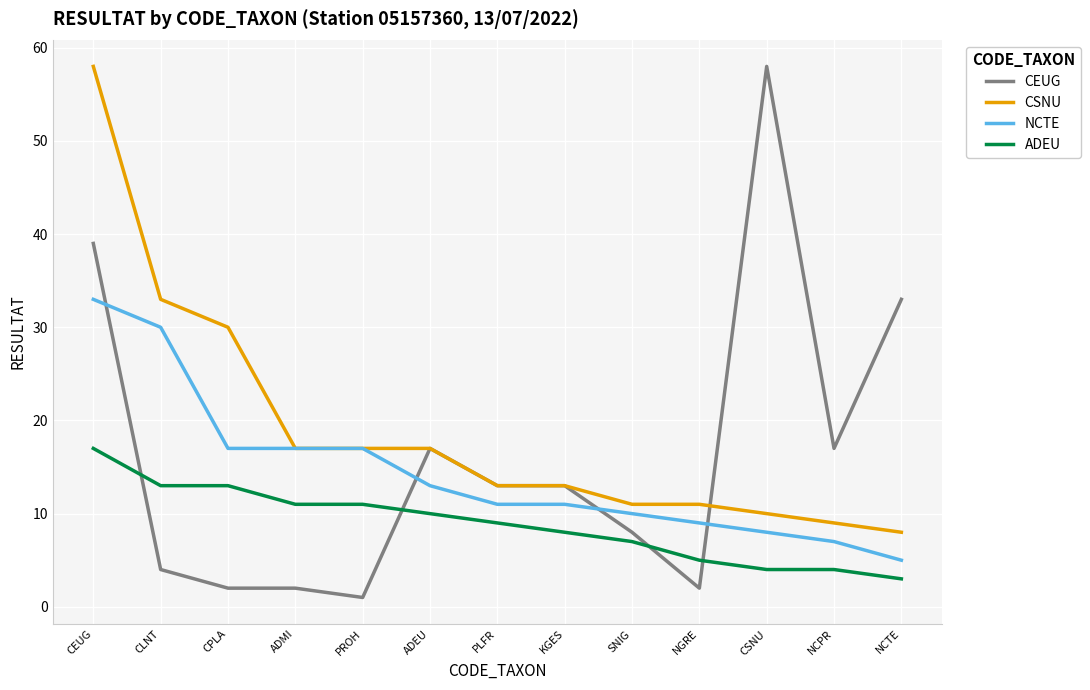

Between which two adjacent categories do NCTE and CEUG first intersect?

CEUG and CLNT